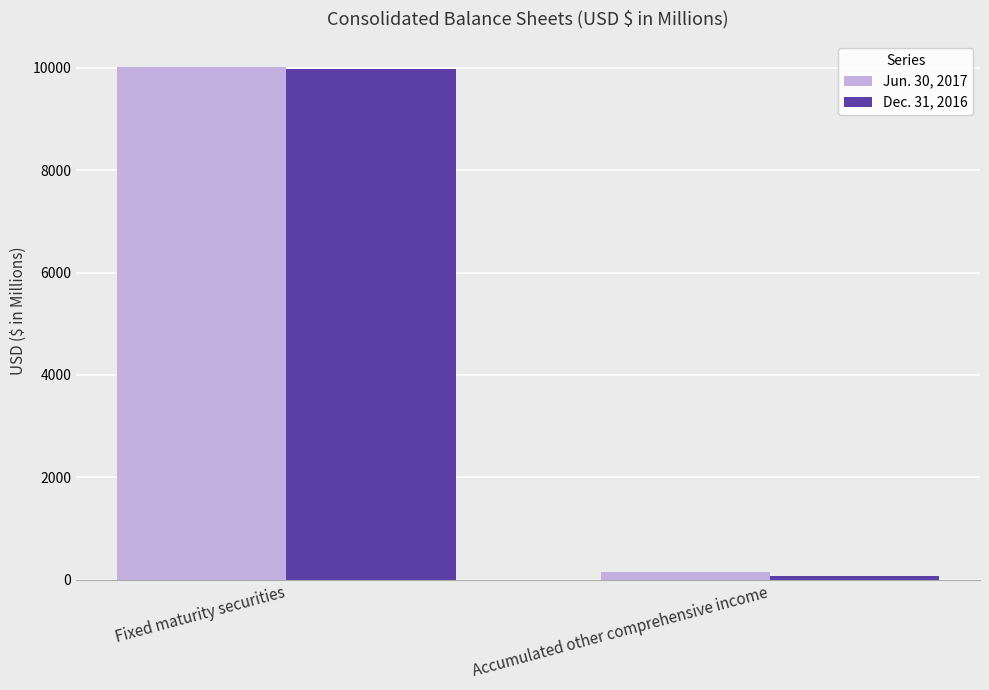

What is the label of the 1st bar from the left?

Fixed maturity securities